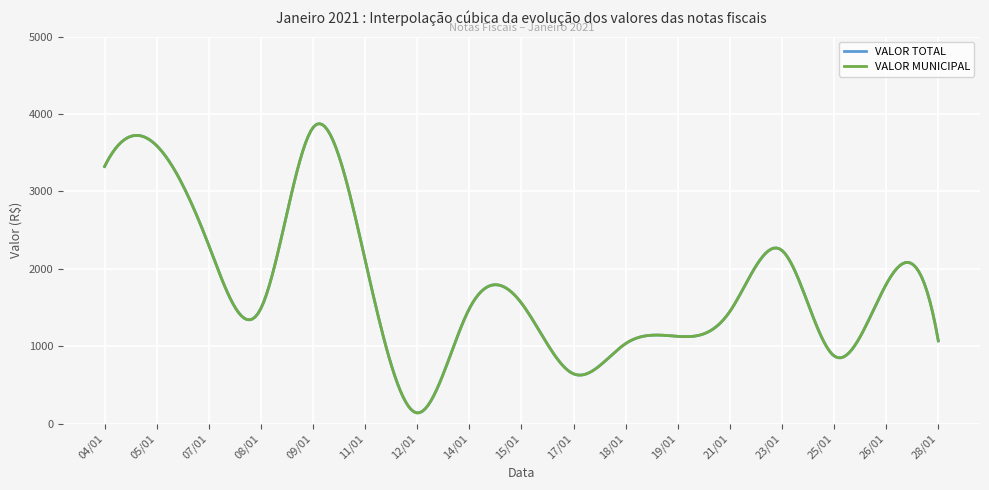

Does the chart have visible grid lines?

Yes